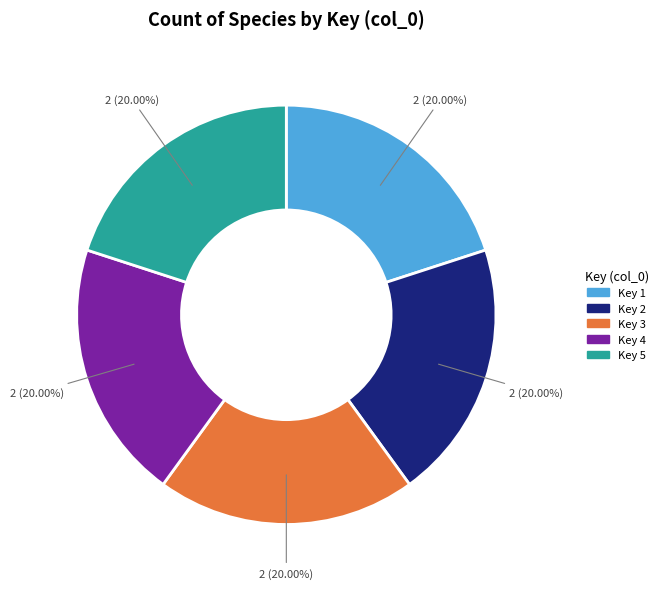

Do Key 4 and Key 2 together represent more than half of the pie?

No